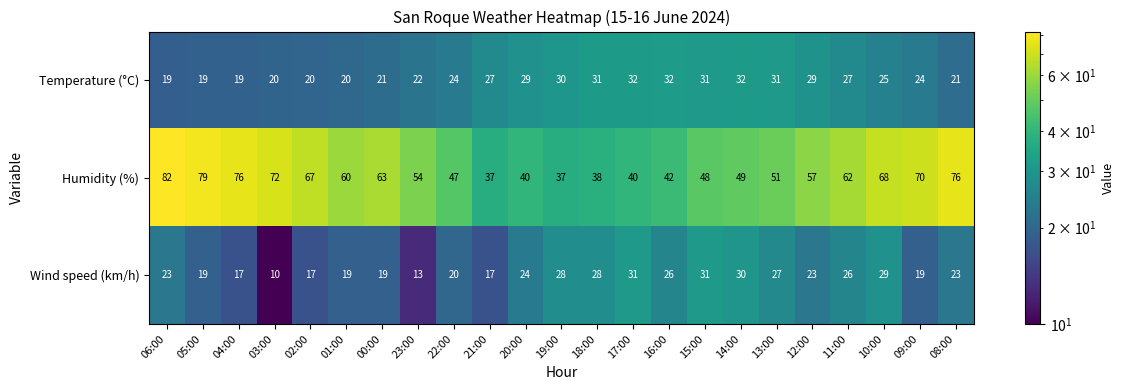

Read the Temperature (°C) value at 14:00, to the nearest 5.

30